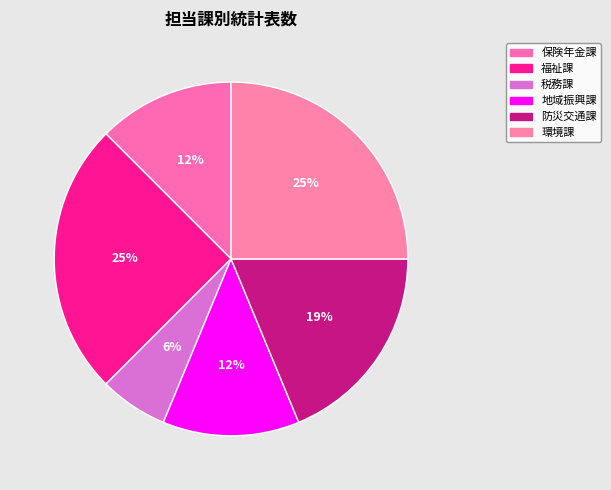

Which has a higher value, 地域振興課 or 環境課?

環境課